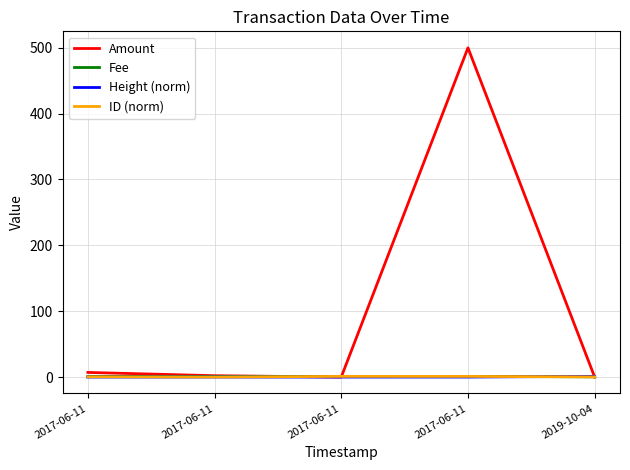

Reading left to right, list all the values displayed in this chart.

Amount: 7.0	2.0	0.0	500.0	0.0
Fee: 1.0	1.0	1.0	1.0	0.3
Height (norm): 0.0	0.0	0.0	0.0	1.0
ID (norm): 0.4	0.0	1.0	1.0	0.2